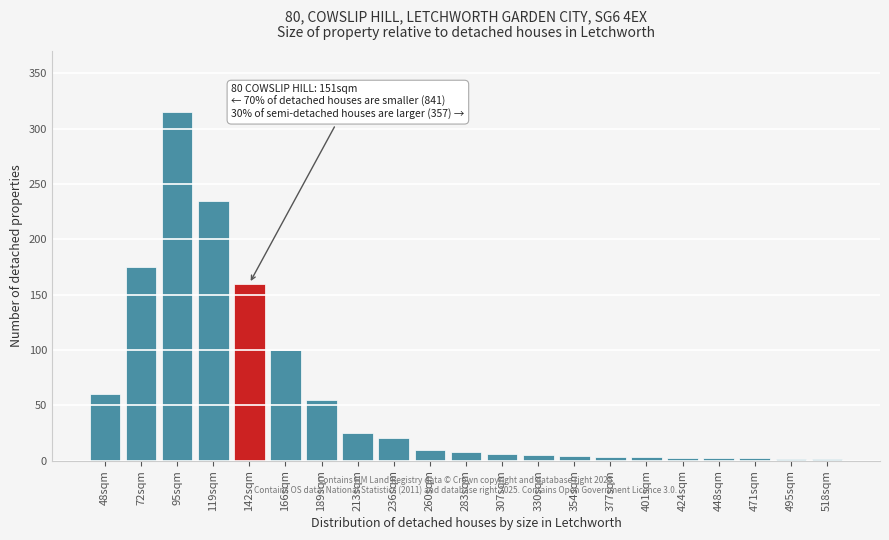

What is the sum of the values at 189sqm and 142sqm?

215